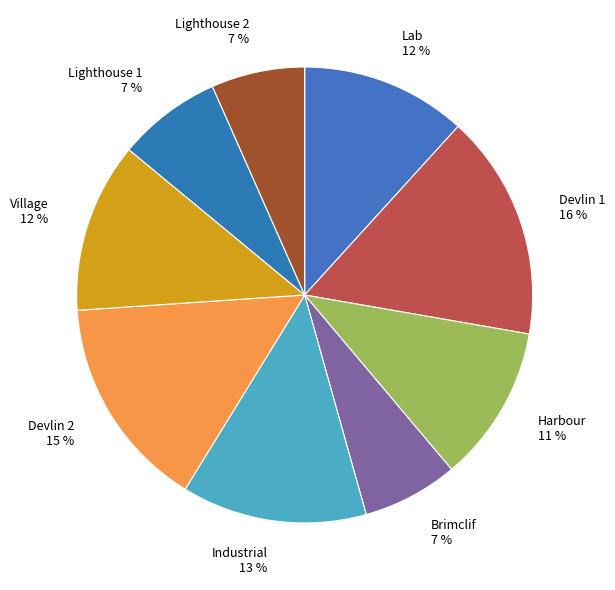

Is it true that Devlin 1 is 16% of the pie?

True